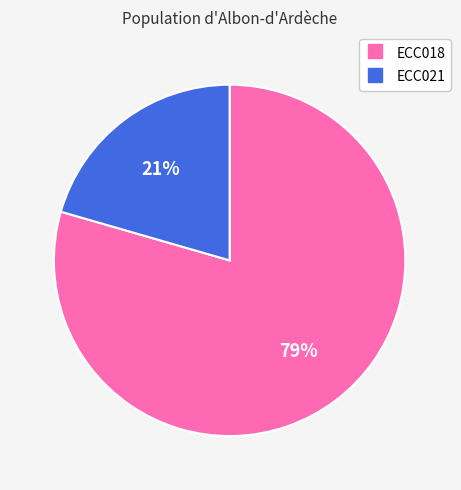

What is the largest slice in the pie chart?

ECC018